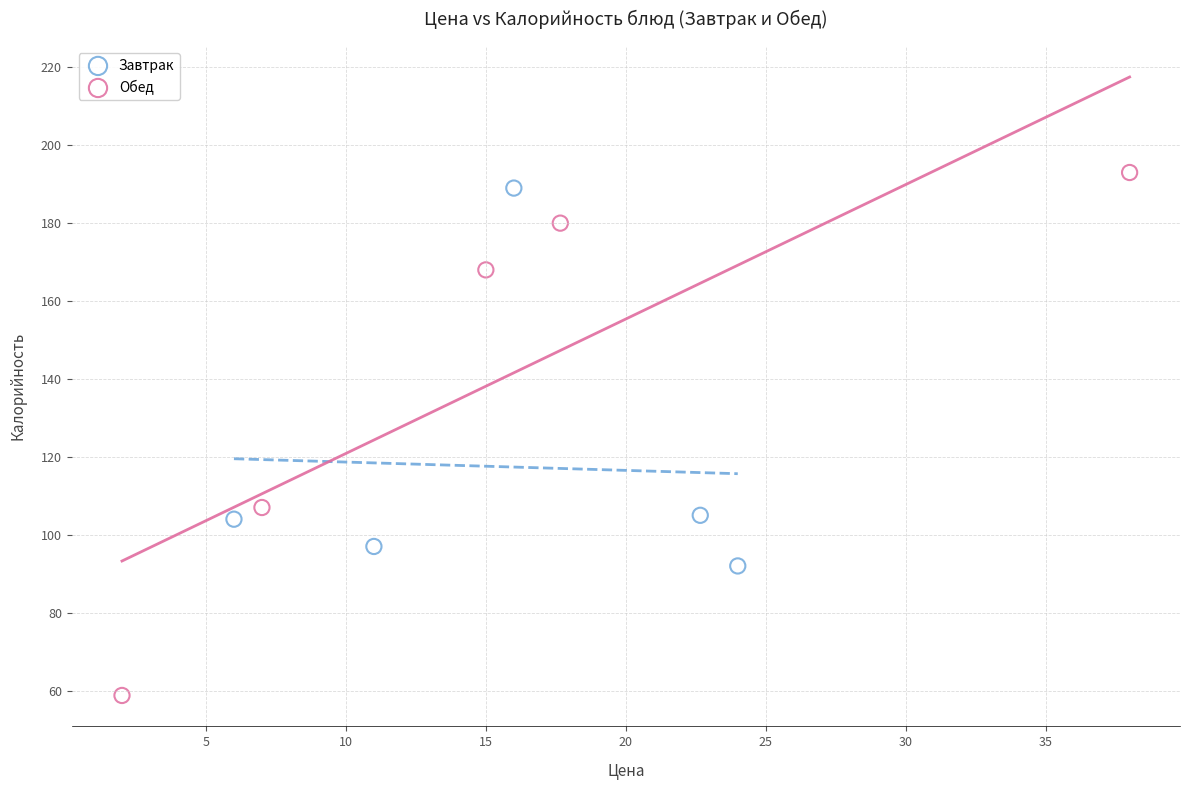

Which series has the largest Y range (max minus min)?

Обед